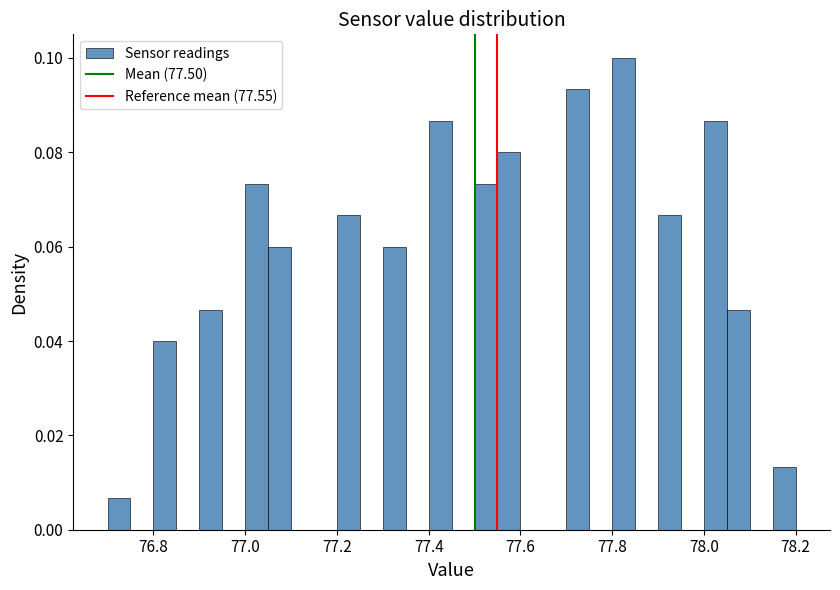

Around what value on the x-axis is the tallest bar? Give the approximate position of its centre, as read against the axis.

77.82